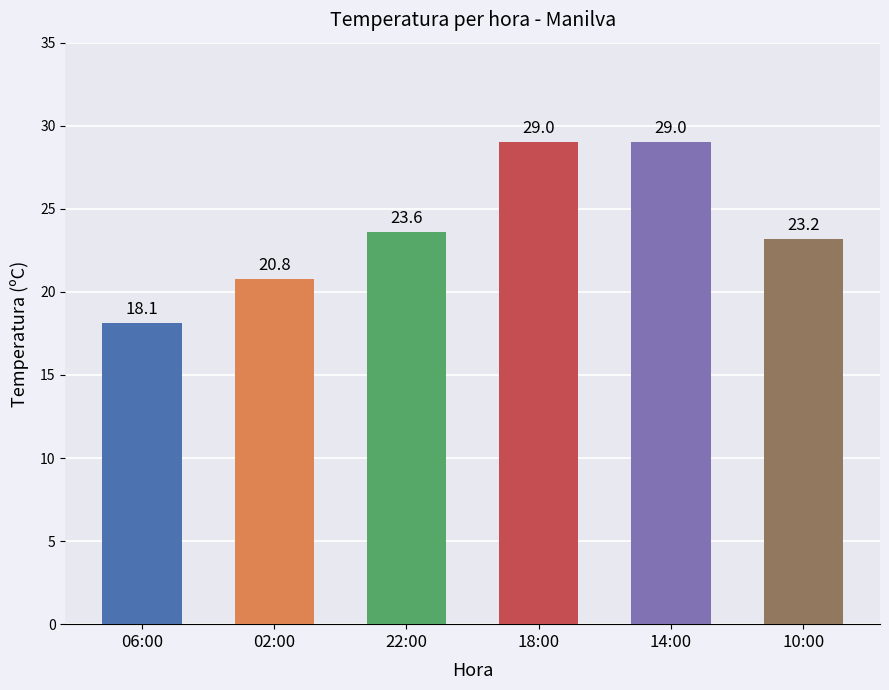

What value does the data have at 14:00?

29.0